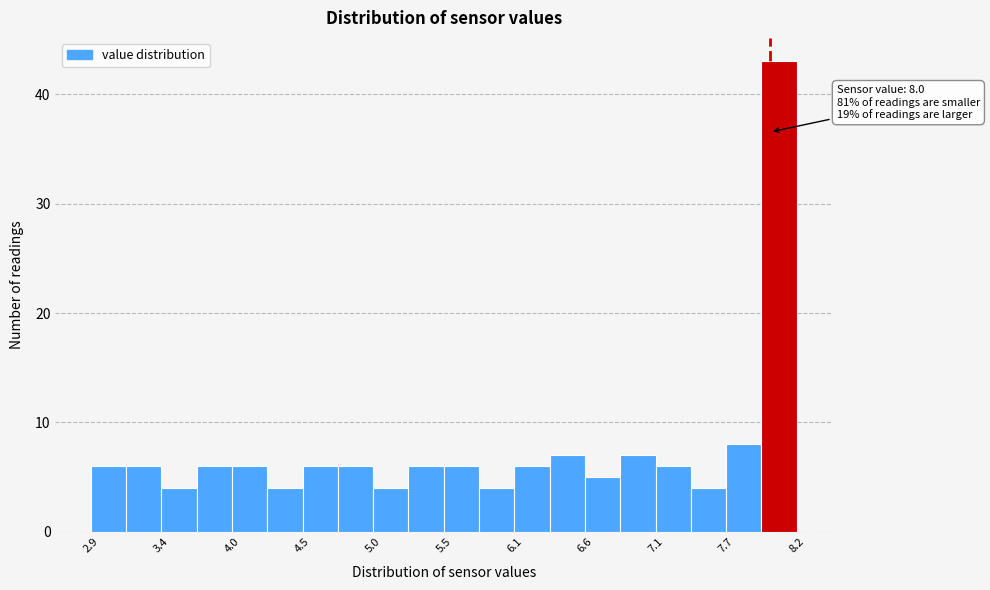

Around what value on the x-axis is the tallest bar? Give the approximate position of its centre, as read against the axis.

8.1